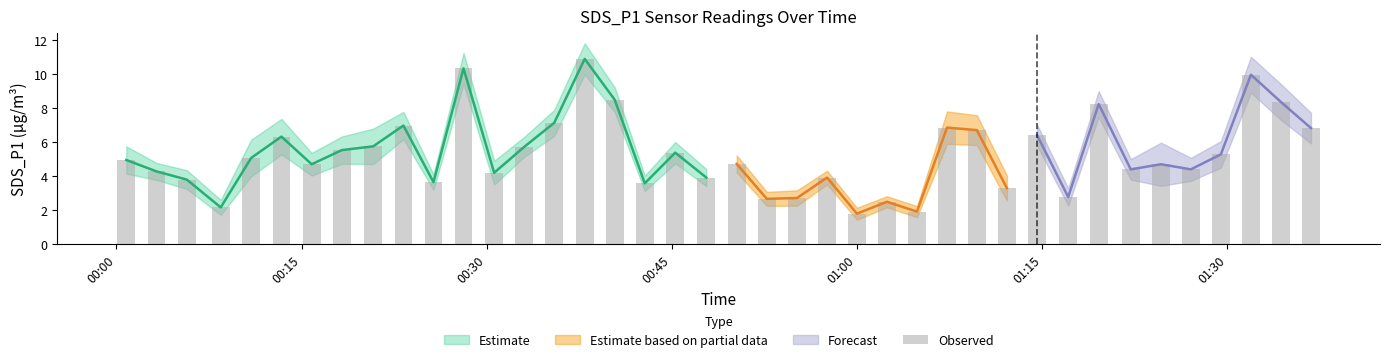

Which category has the highest value across all series?

15